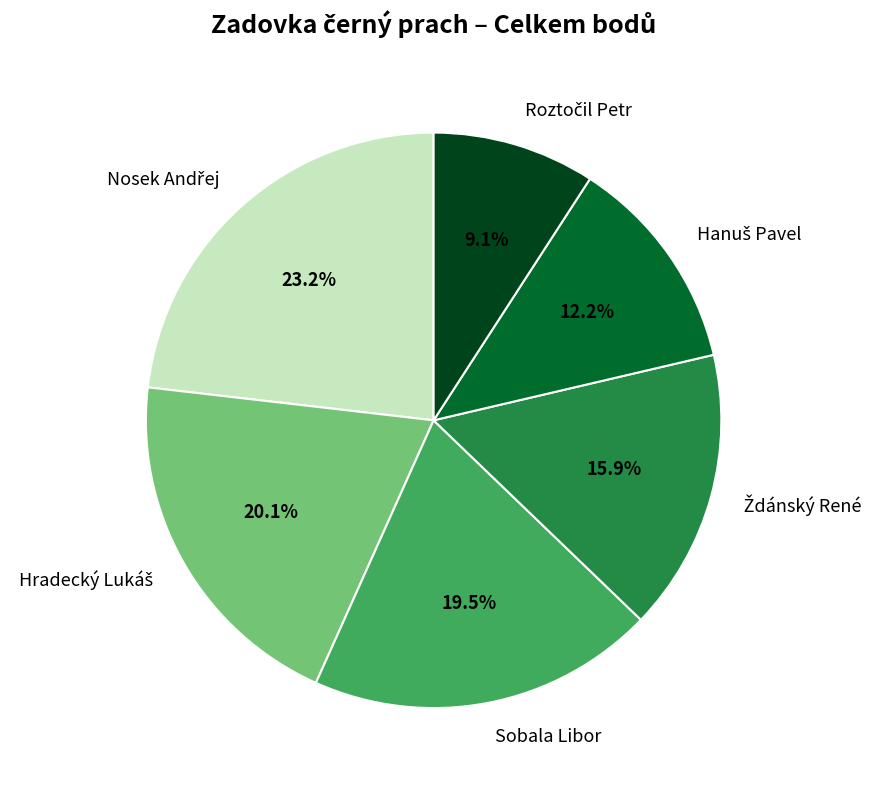

To the nearest percent, what is the difference between the largest and smallest slice percentages?

14%